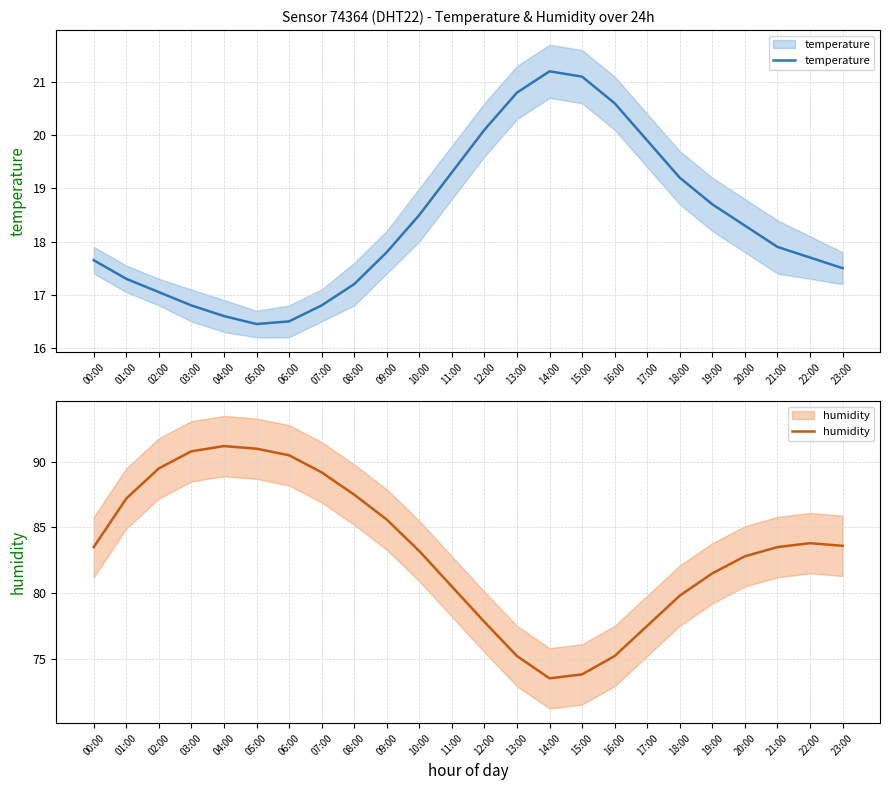

True or false: humidity has a value of 90.5 at 06:00.

True